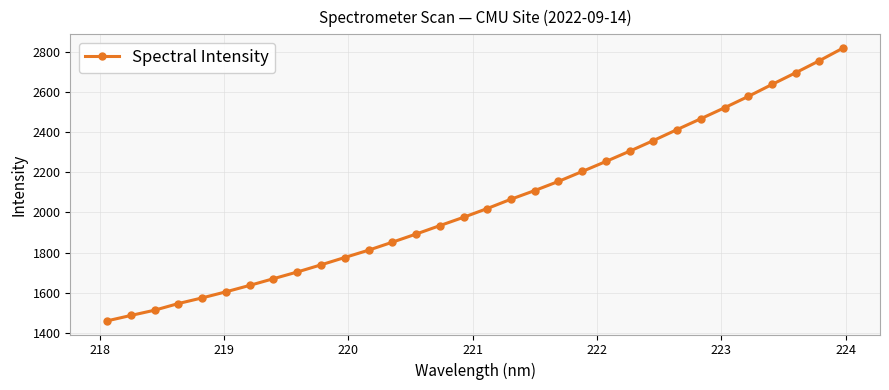

Count the number of values greater than 2019.

16